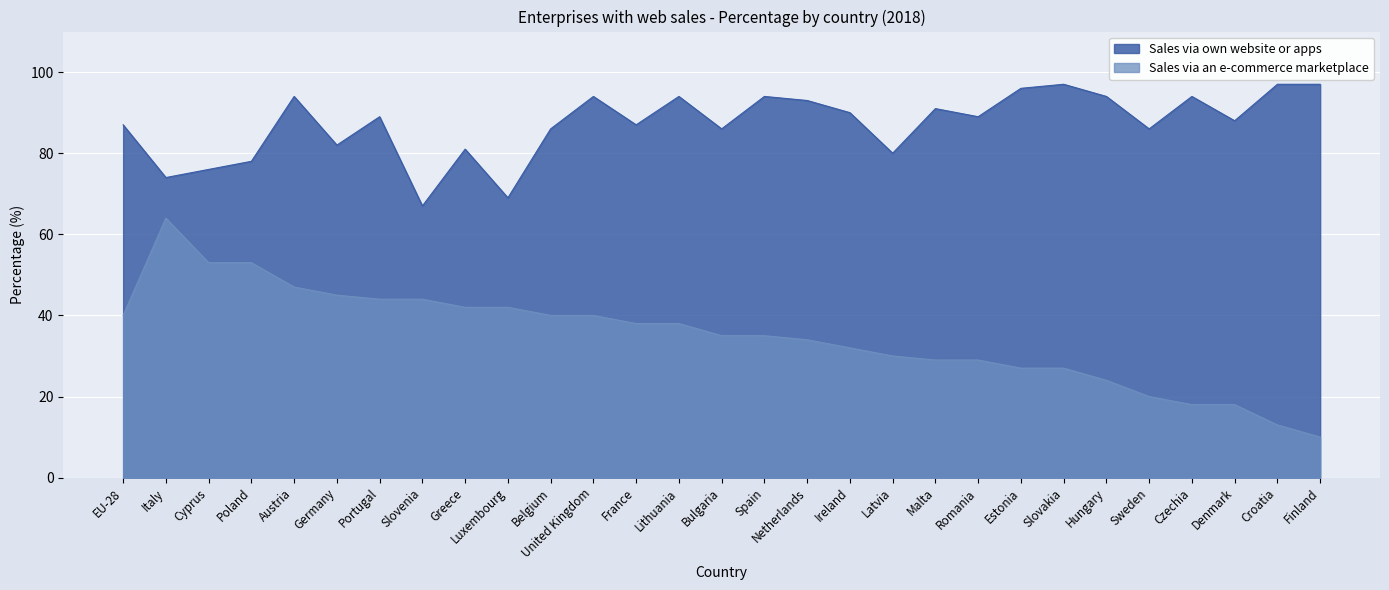

List the series in order of their overall mean, lowest first.

Sales via an e-commerce marketplace, Sales via own website or apps